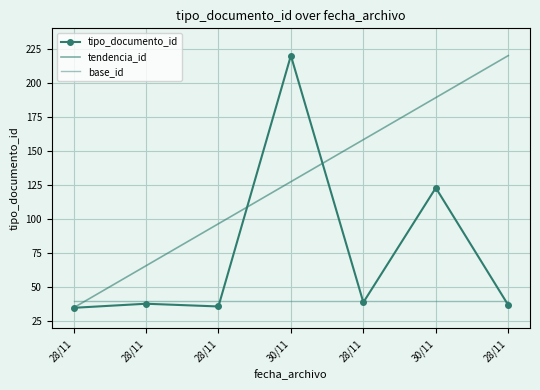

At which category is the sum across all series the highest?

30/11